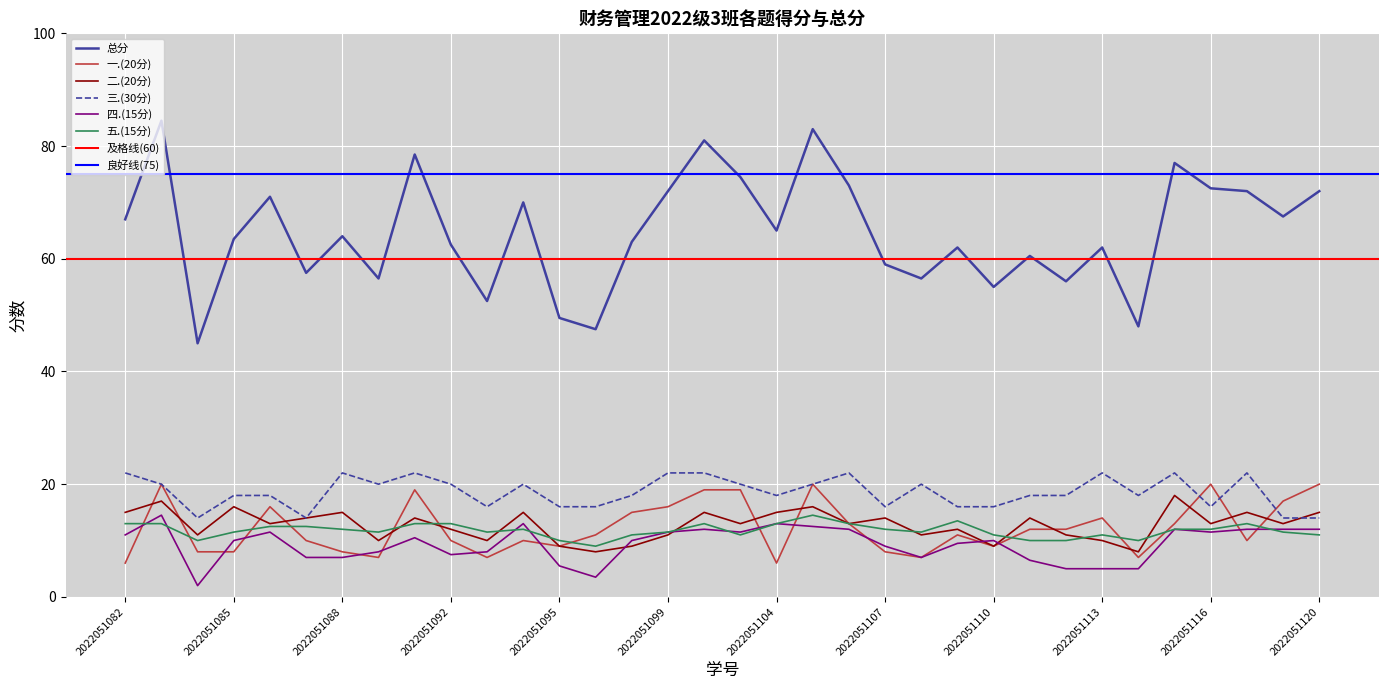

After their last crossing, which series has the higher values: 三.(30分) or 一.(20分)?

一.(20分)